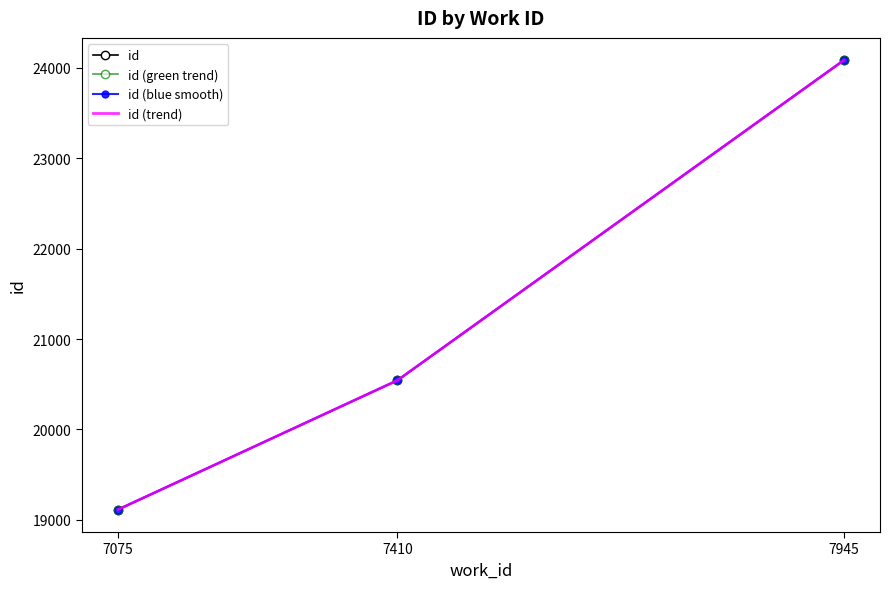

The value of id (blue smooth) at 7075 is 29887. True or false?

False